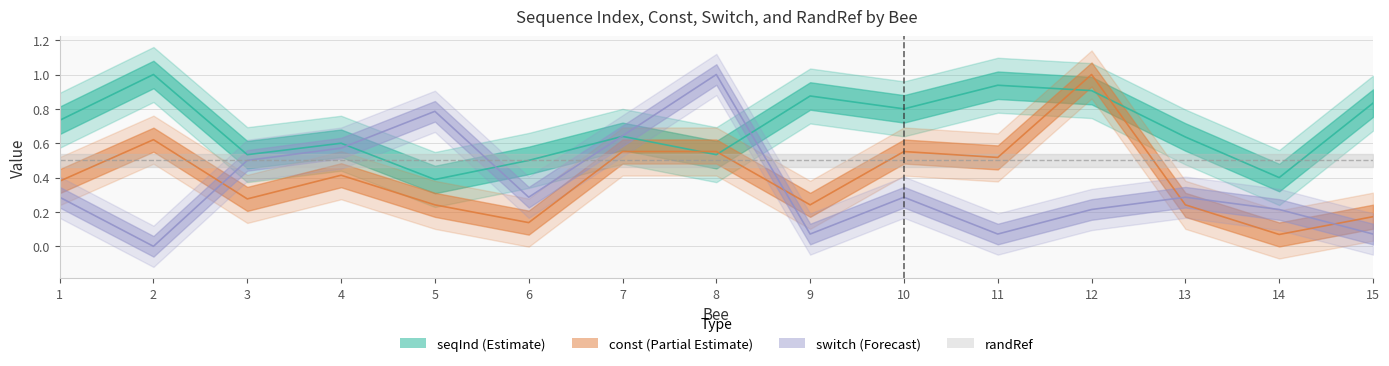

What is the difference between the second highest and minimum values in the const series?

0.6